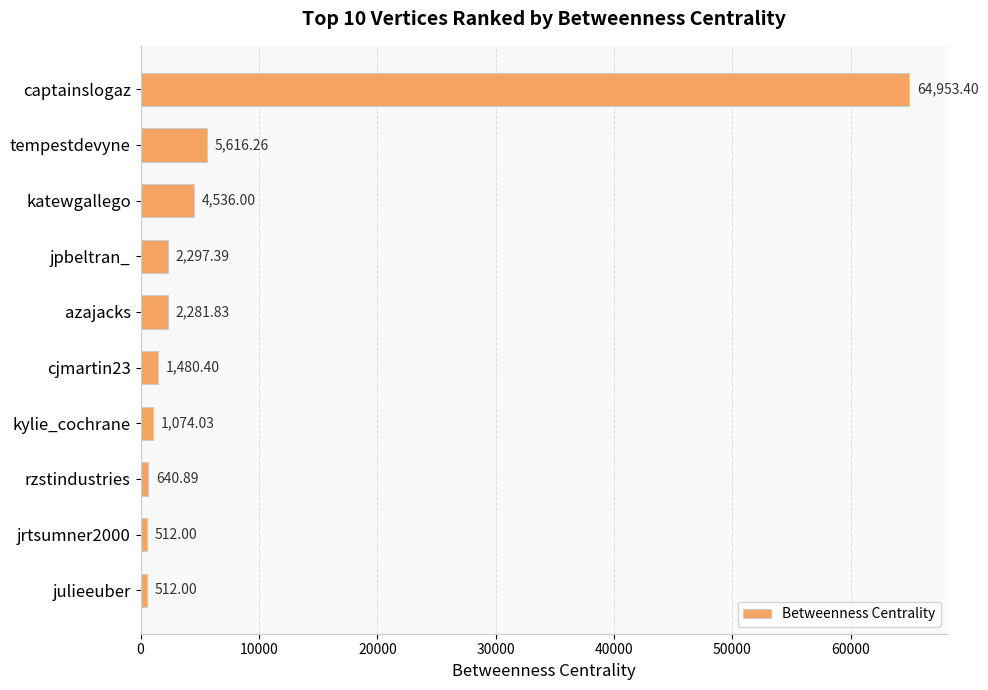

What is the difference between the second highest and second lowest values?

5104.3